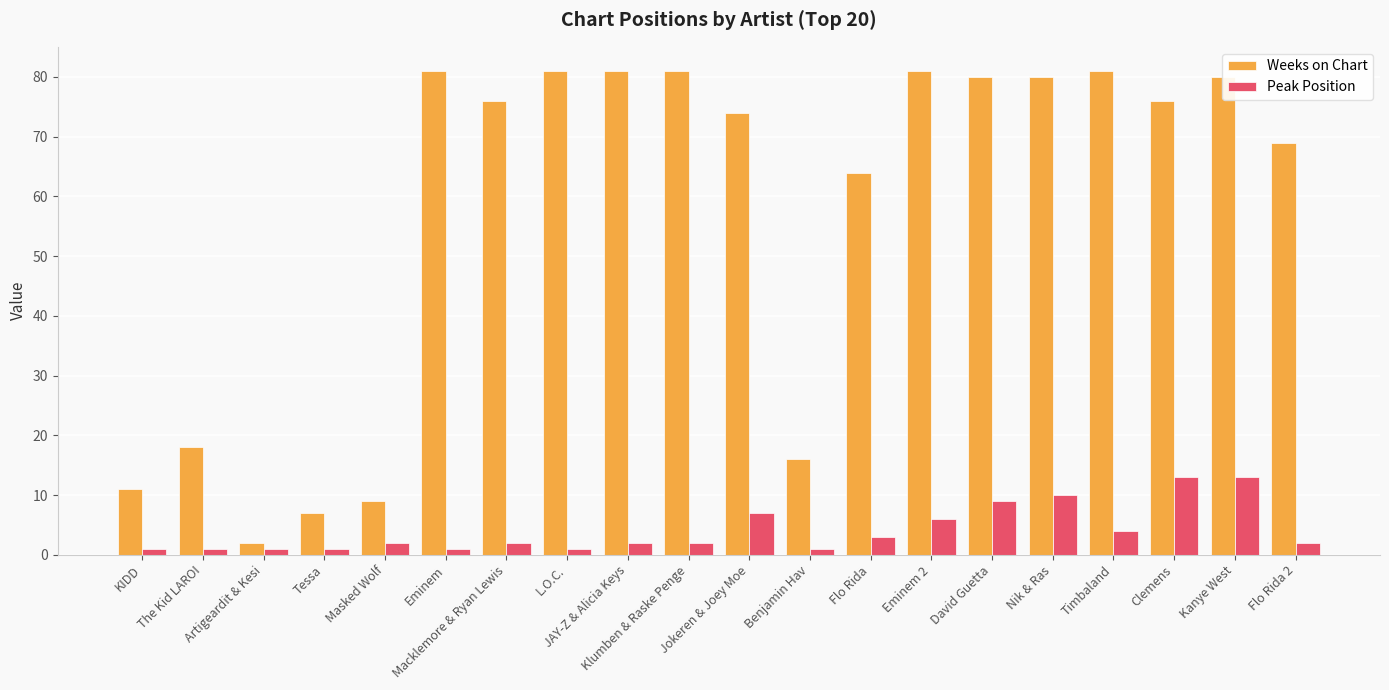

At how many categories does at least one series exceed 63?

14